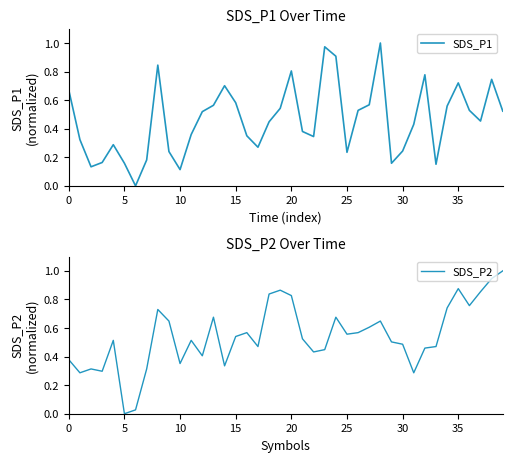

Between 39 and 20, which is larger?

39